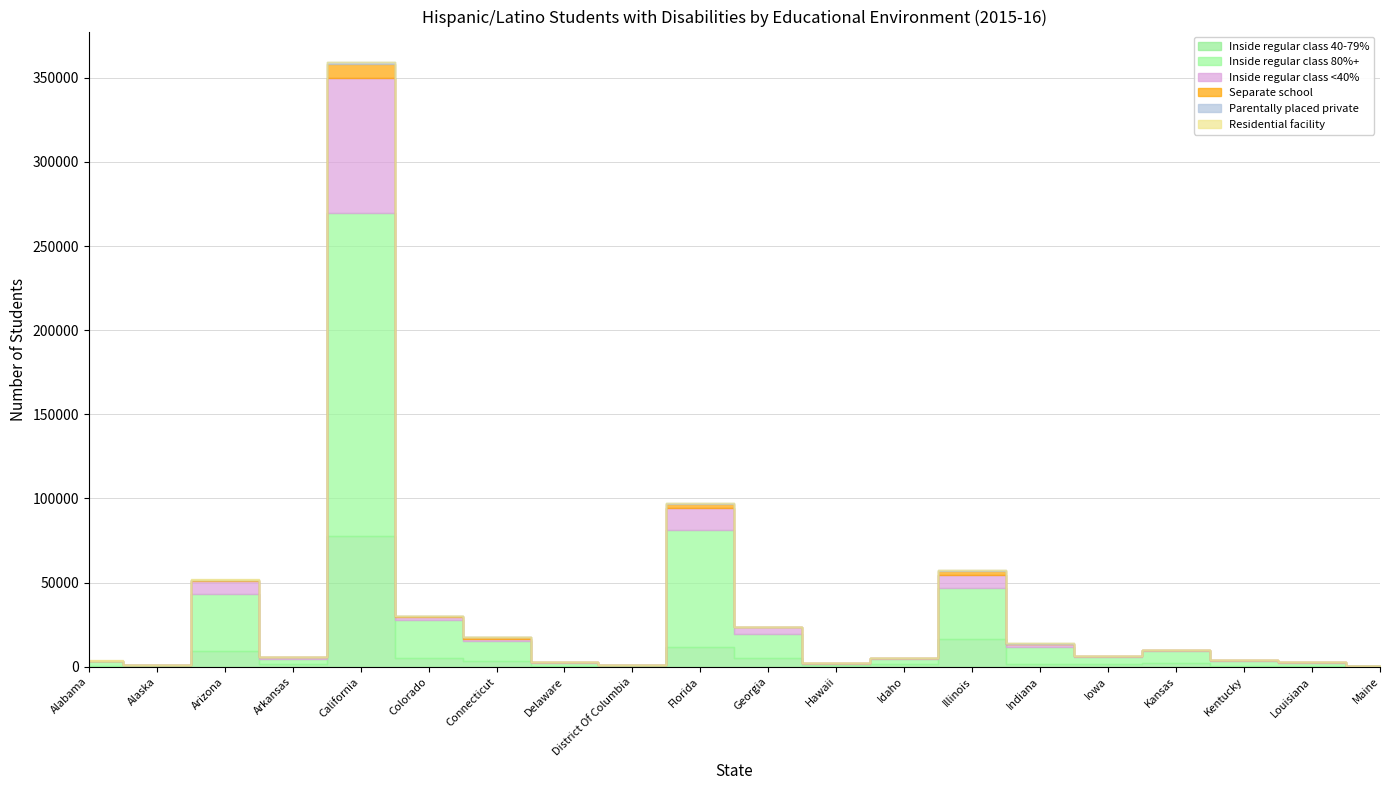

At which category is the sum across all series the highest?

California